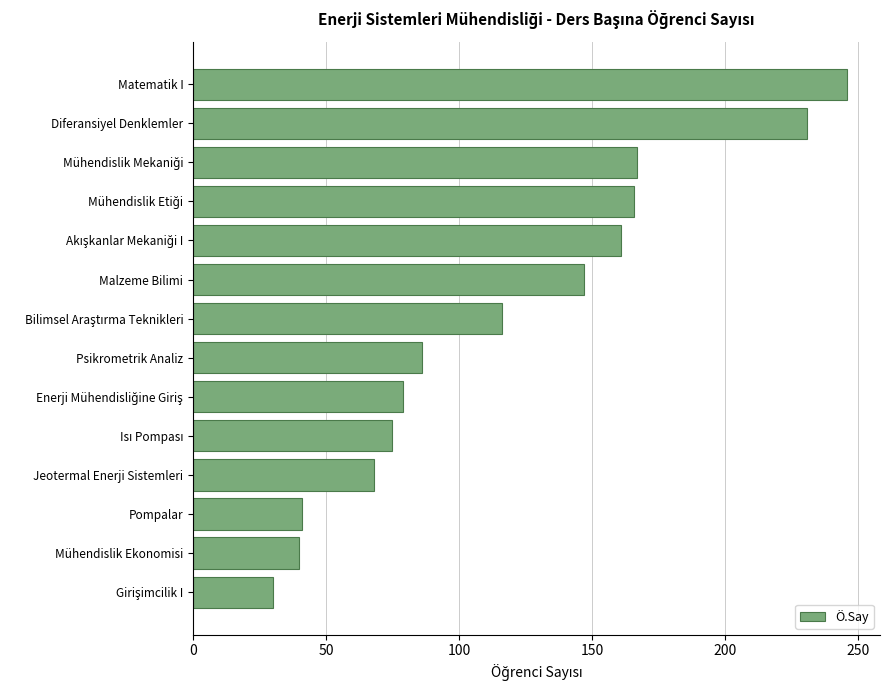

At which label is the value closest to 138?

Malzeme Bilimi